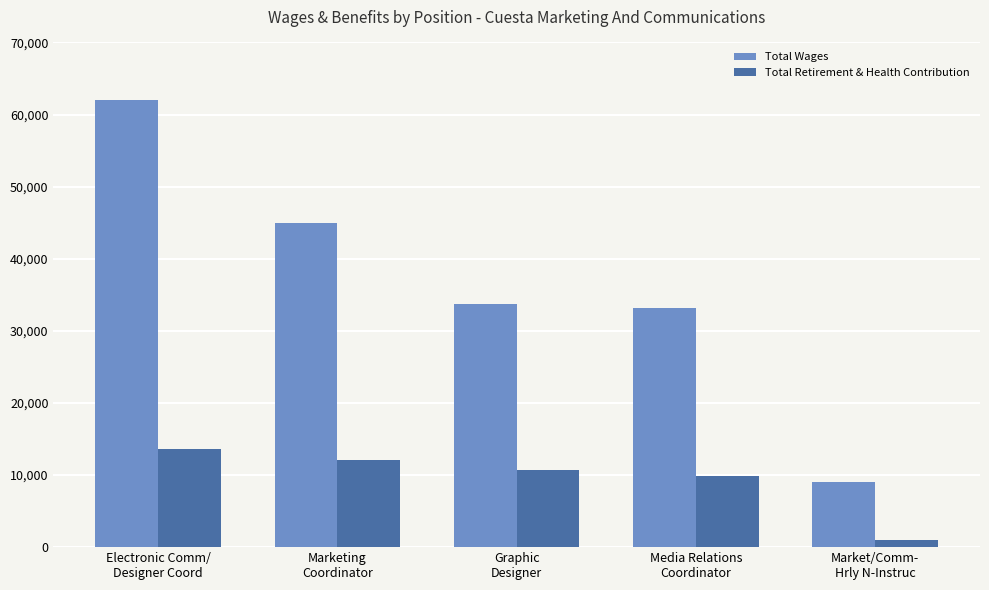

The value of Total Wages at Electronic Comm/
Designer Coord is 88614. True or false?

False